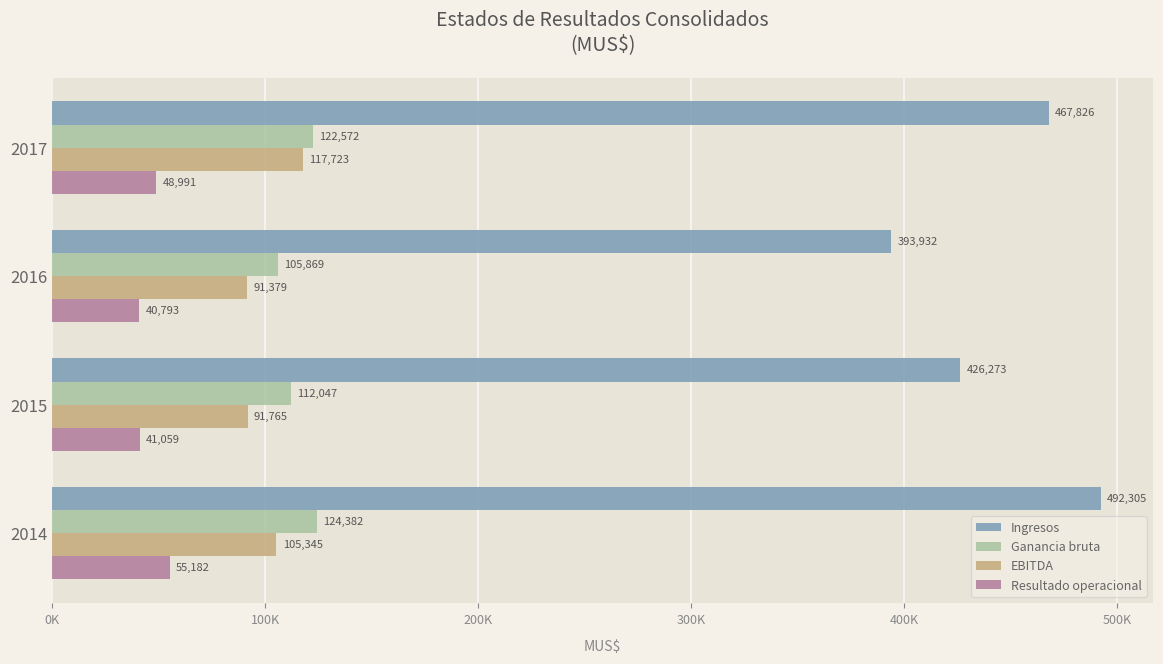

What are all the series names shown in the legend?

Ingresos, Ganancia bruta, EBITDA, Resultado operacional